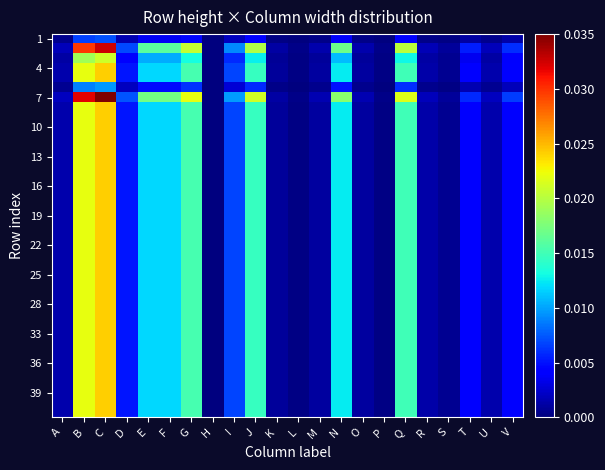

How many categories are shown in the chart?

22